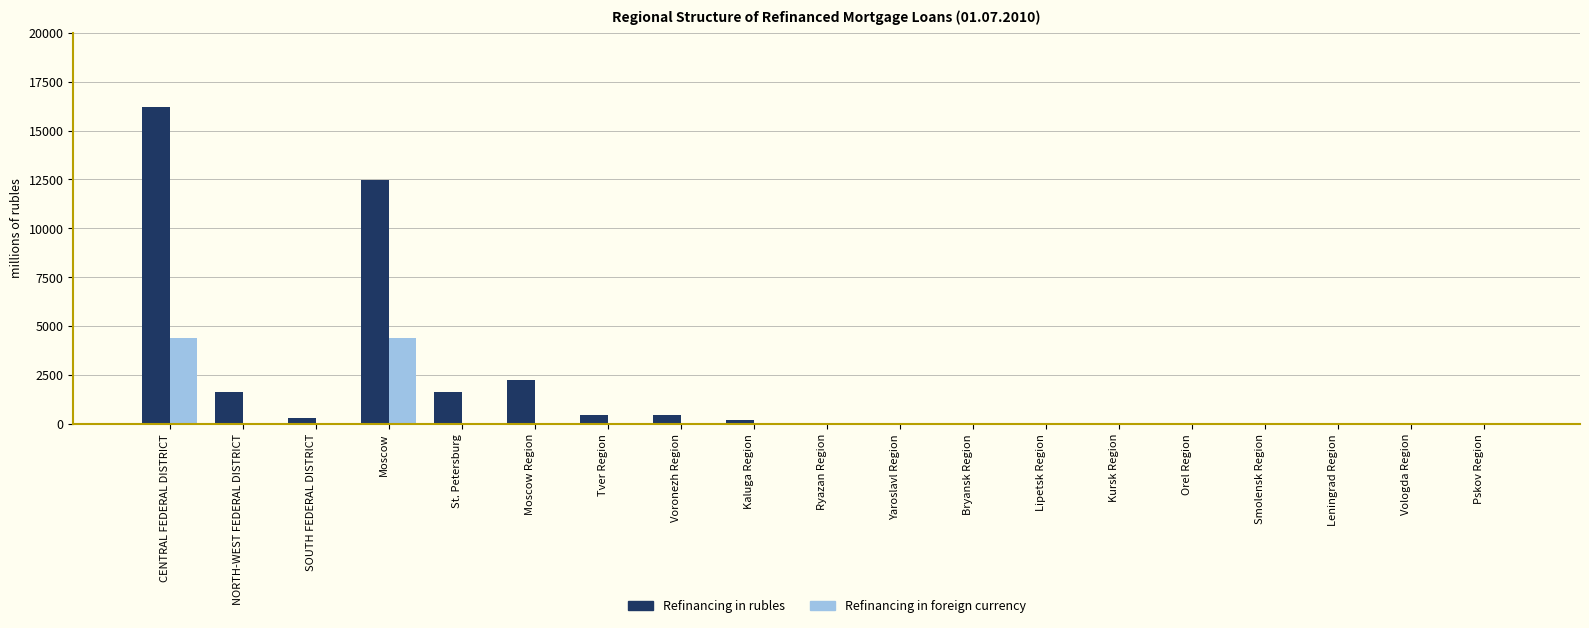

What is the maximum value for Refinancing in rubles?

16212